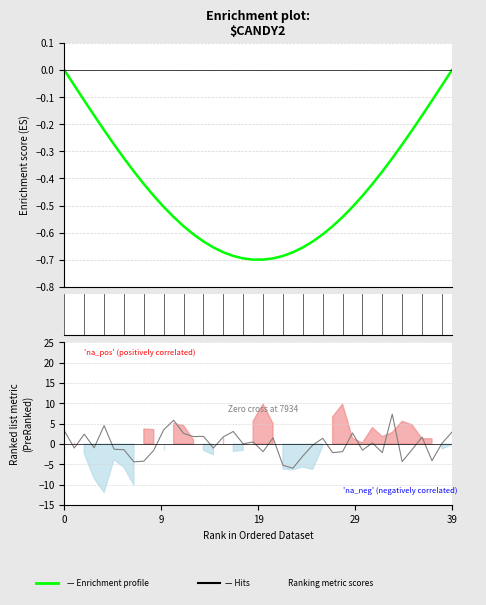

At which label does Ranking metric scores reach its minimum?

23